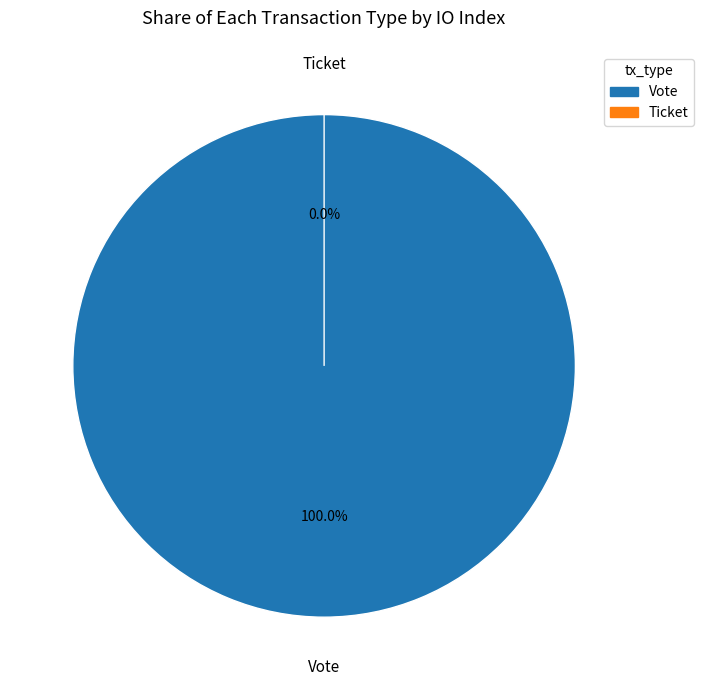

To the nearest percent, what is the difference between the Ticket and Vote slice percentages?

100%